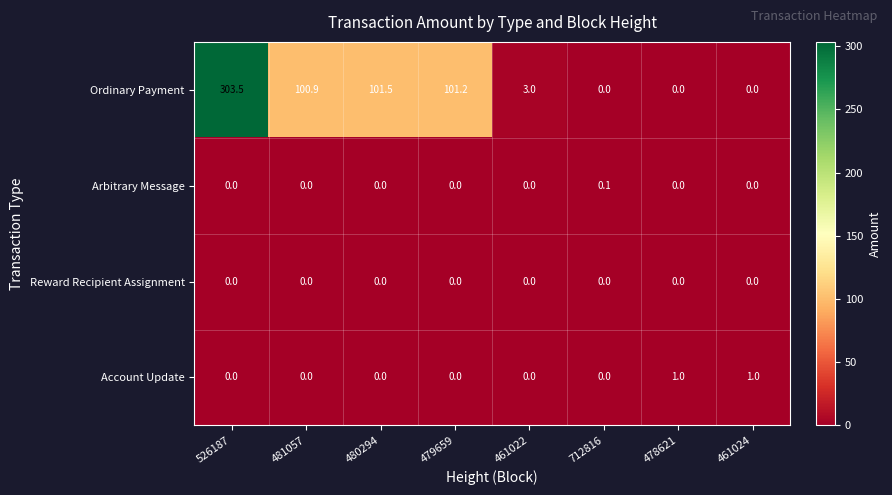

At which label is Ordinary Payment closest to 151?

480294